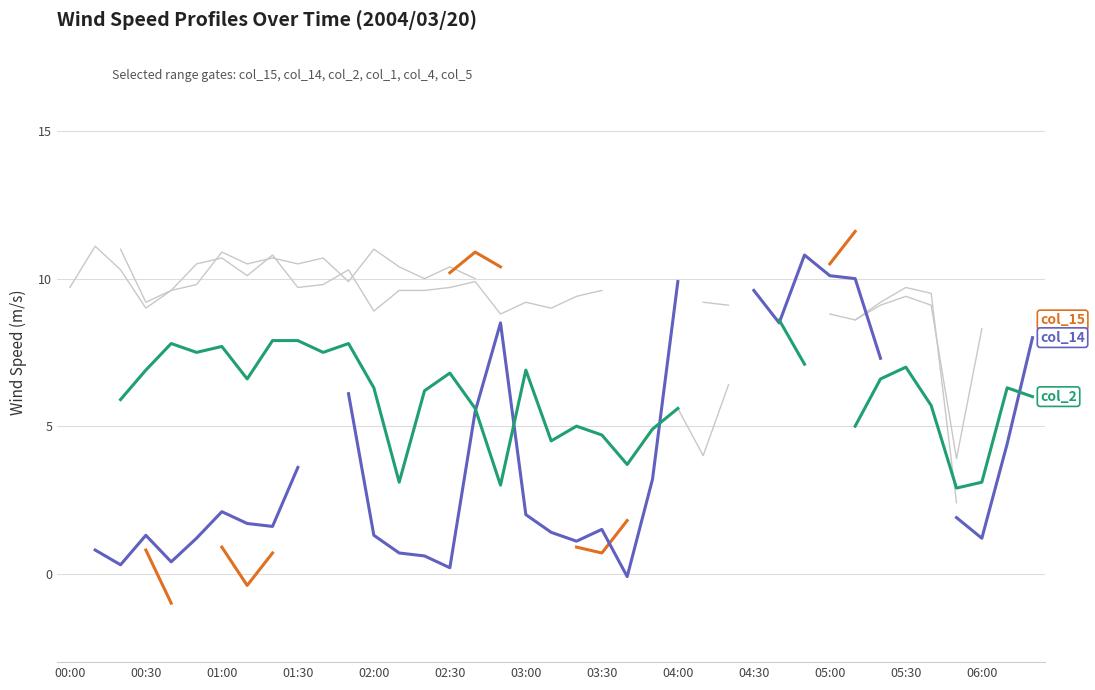

Rank the series at 31 from lowest to highest value.

col_1, col_2, col_4, col_5, col_14, col_15